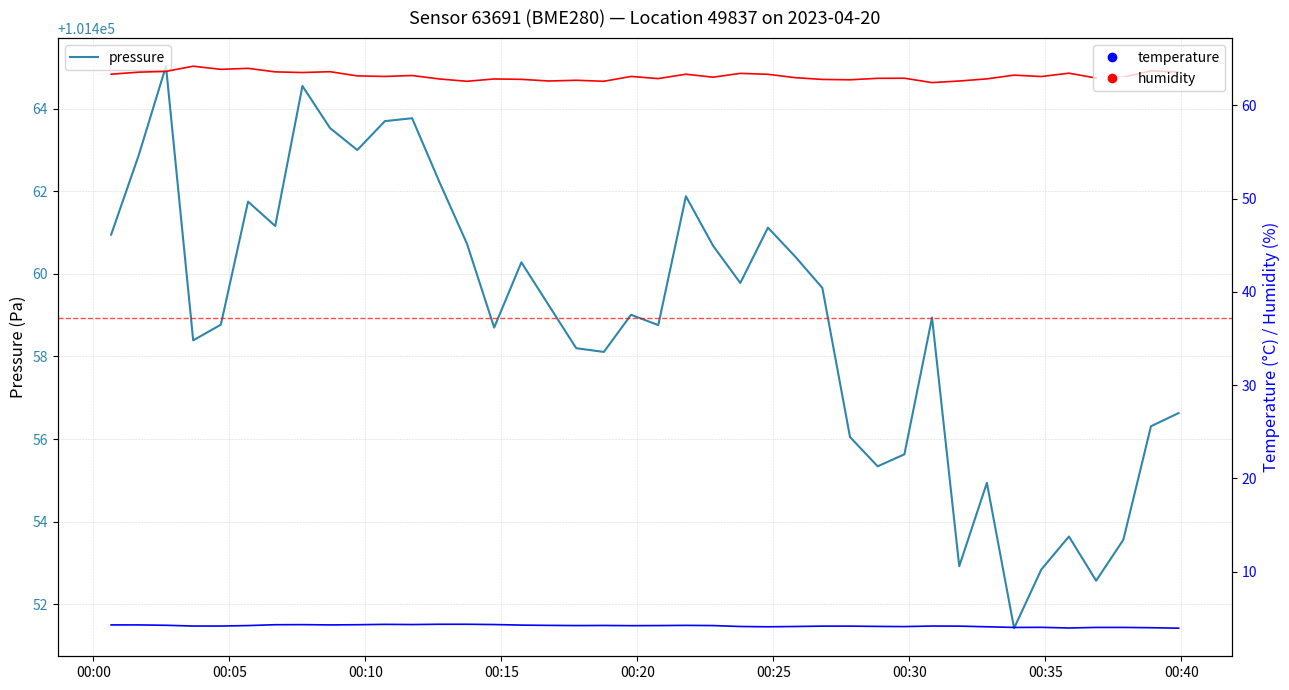

Is the value of humidity at 15 greater than the value of temperature at 30?

Yes